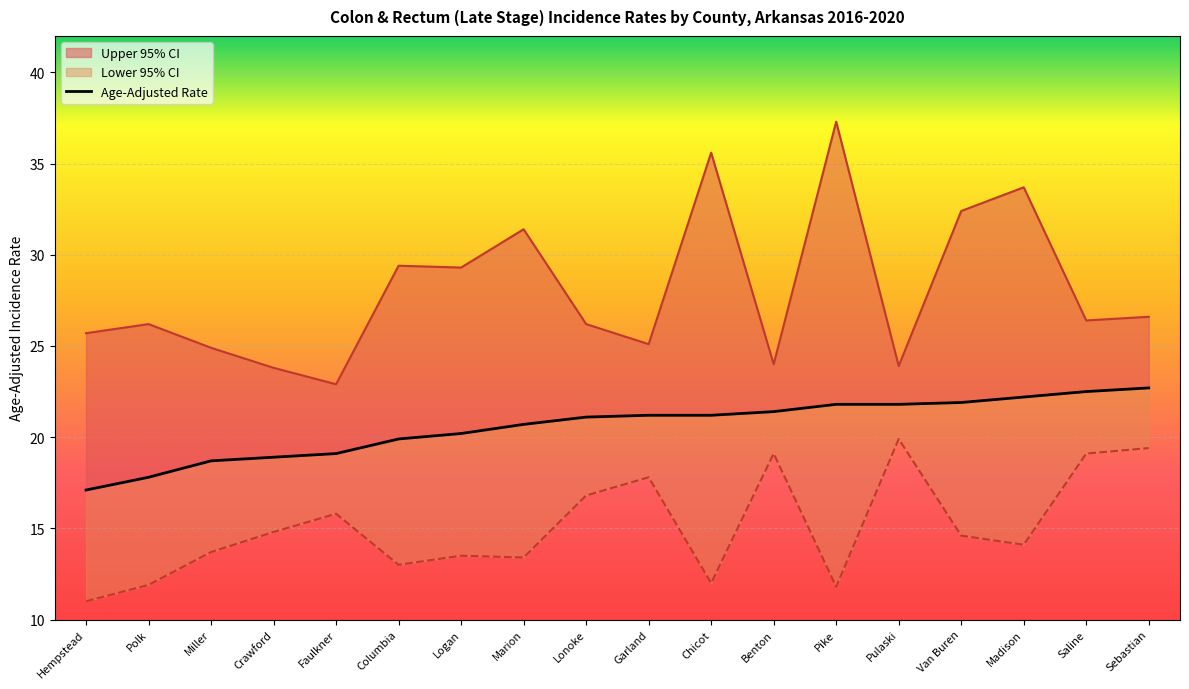

The Age-Adjusted Rate series shows 30.2 at Van Buren. True or false?

False